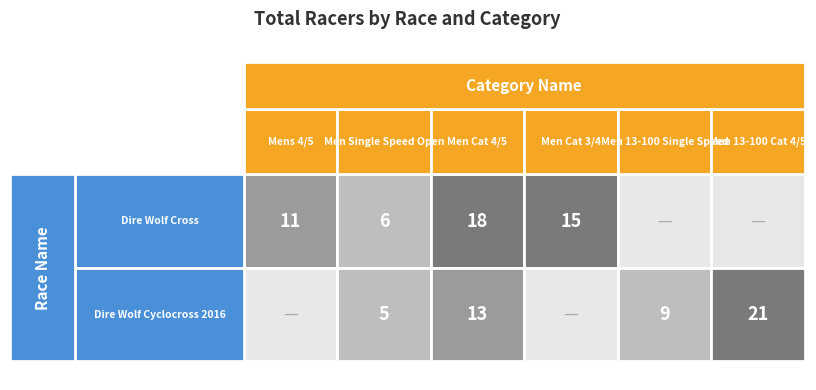

What is the difference between the Dire Wolf Cross values at Mens 4/5 and Men Cat 3/4?

4